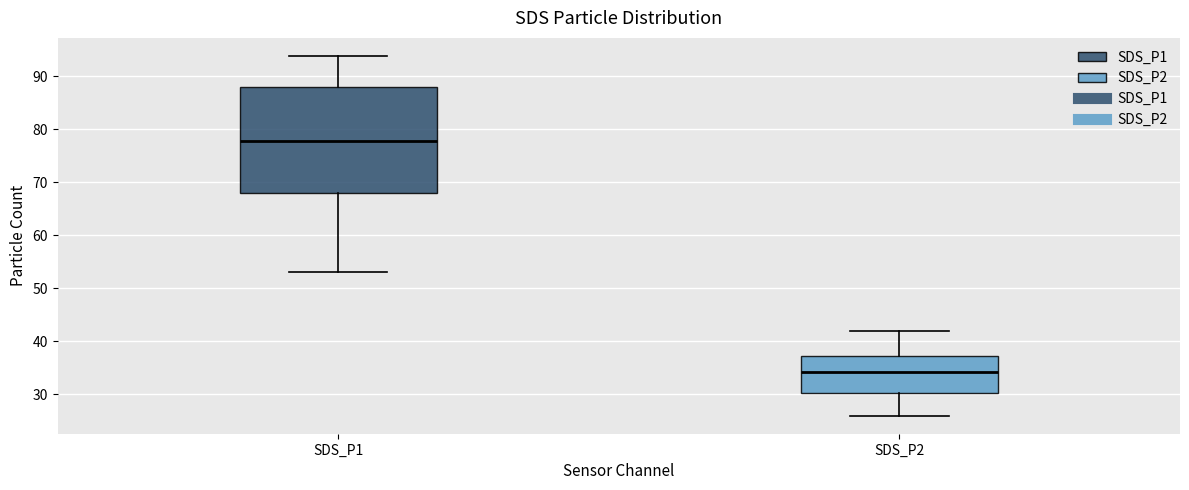

Comparing the boxes themselves (not the whiskers), which one is the tallest?

SDS_P1